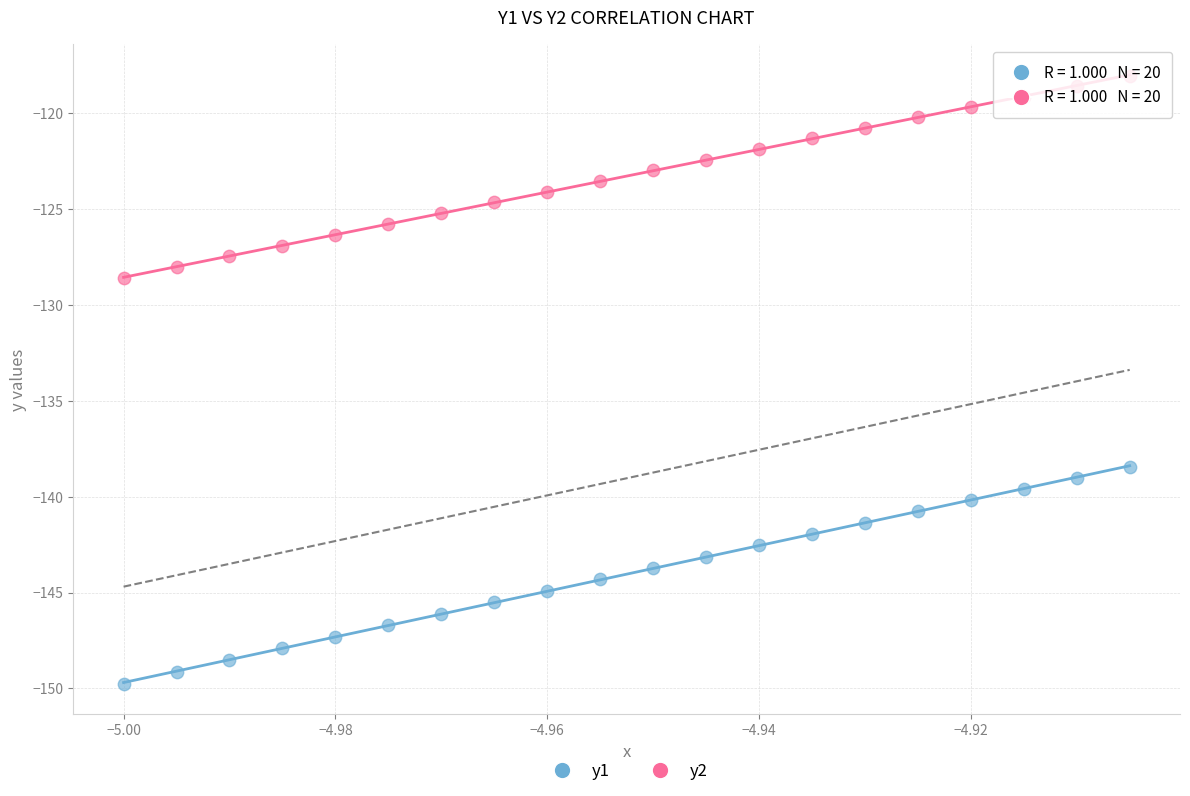

Across all data points, what is the range of Y values (max minus min)?

31.7